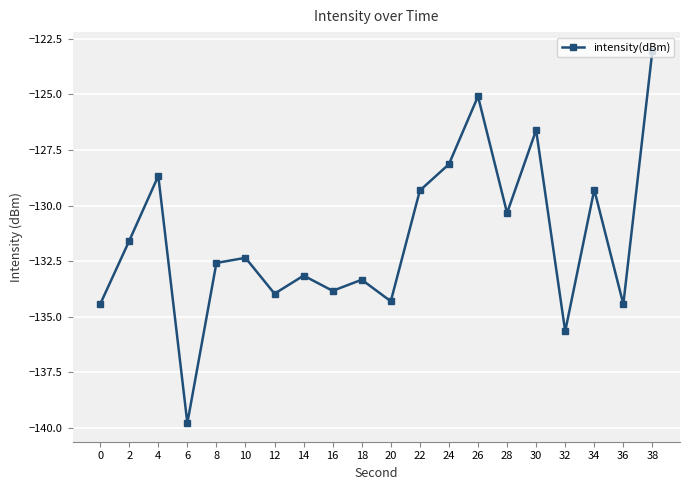

How many data points are less than -132?

11